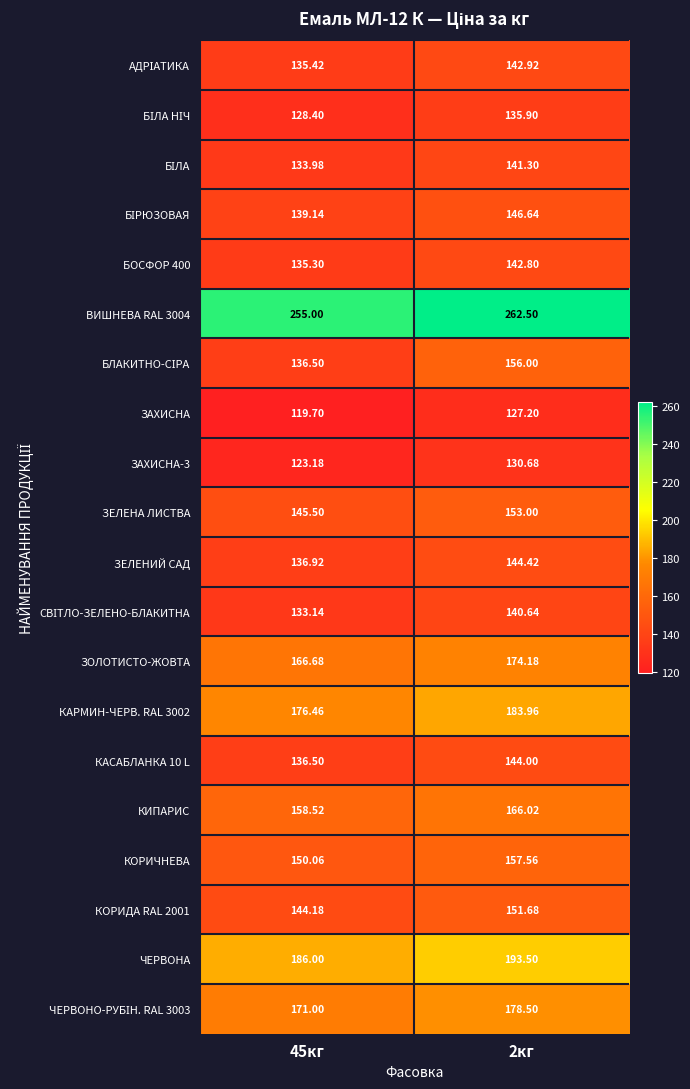

How many values in the КОРИЧНЕВА series exceed 157?

1